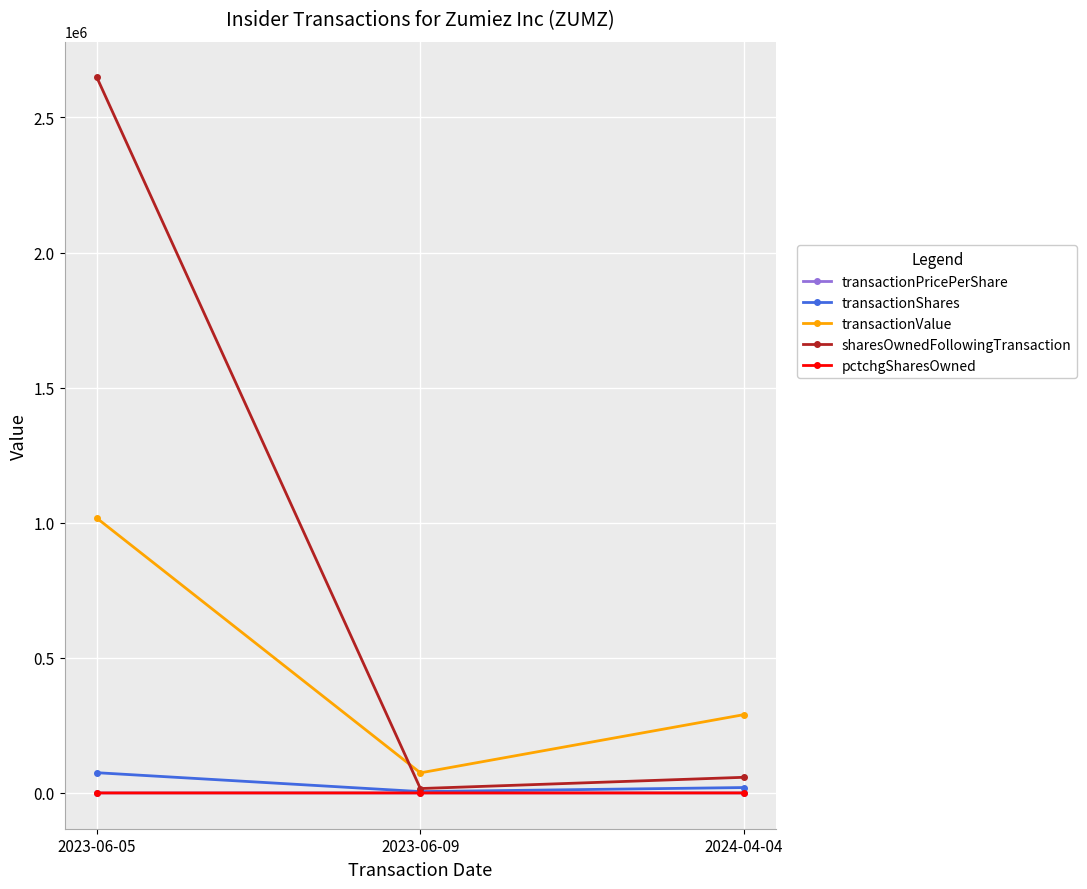

What position from the left is 2023-06-09?

2